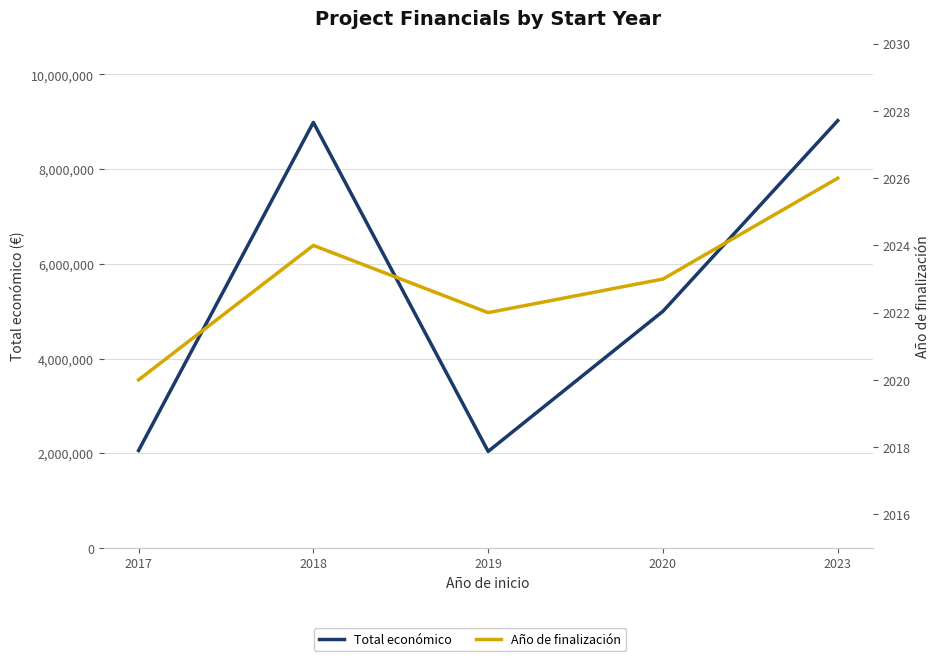

What is the average value of the Total económico series?

5422090